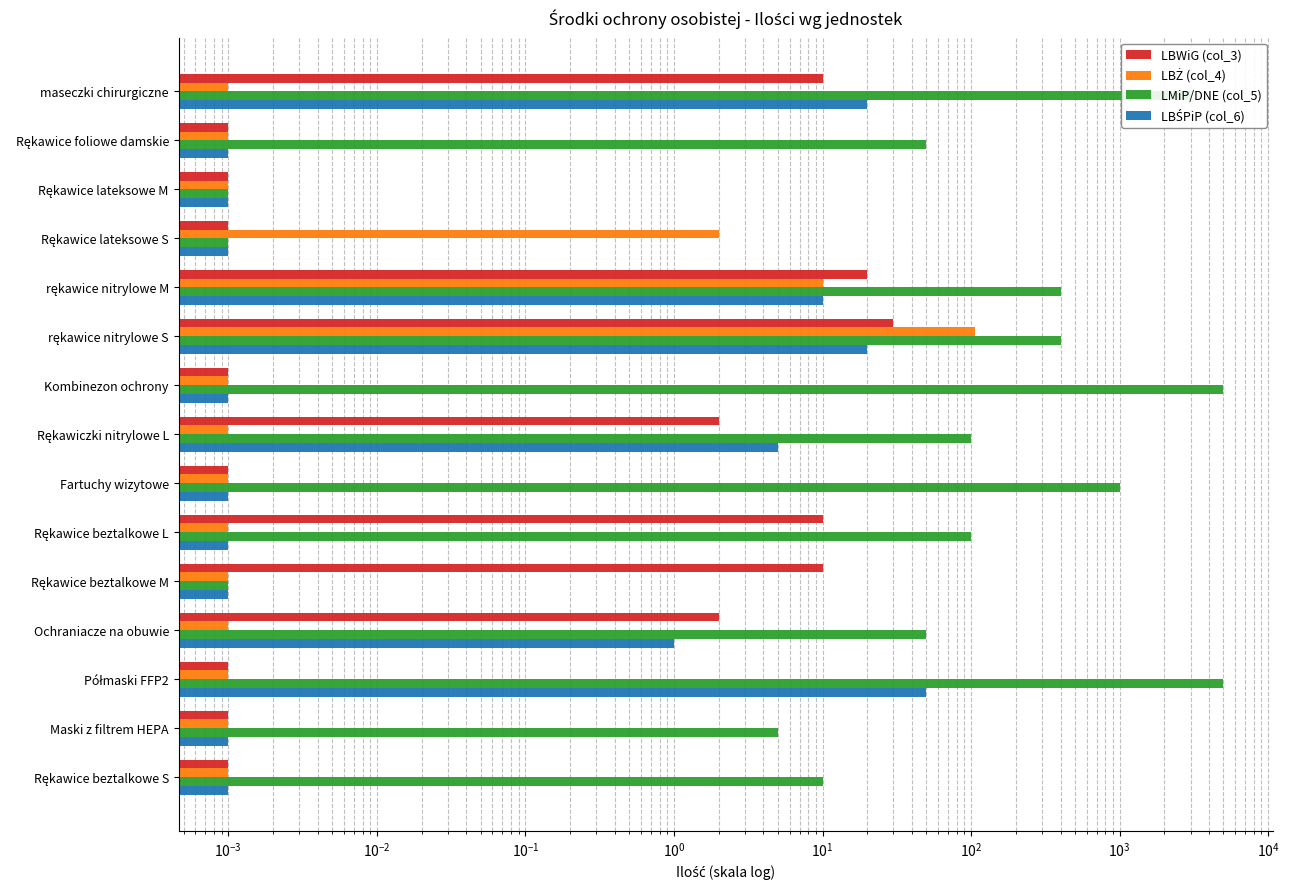

How many values in the LMiP/DNE (col_5) series are below 100?

7